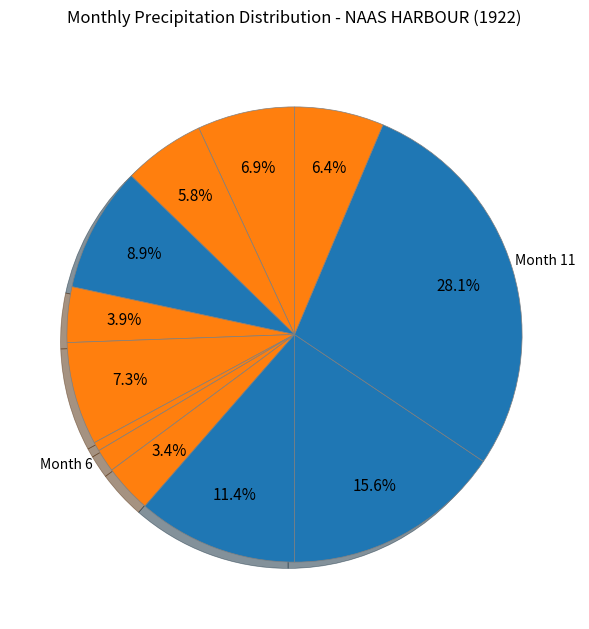

To the nearest percent, what is the difference between the largest and smallest slice percentages?

27%